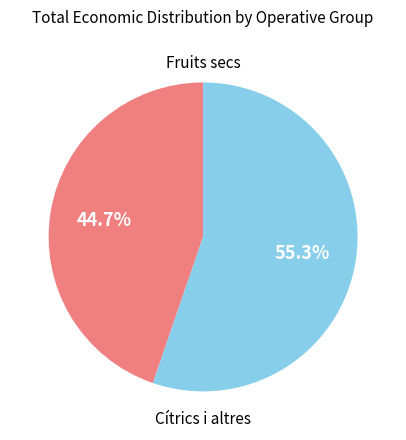

To the nearest percent, what is the average slice percentage?

50%